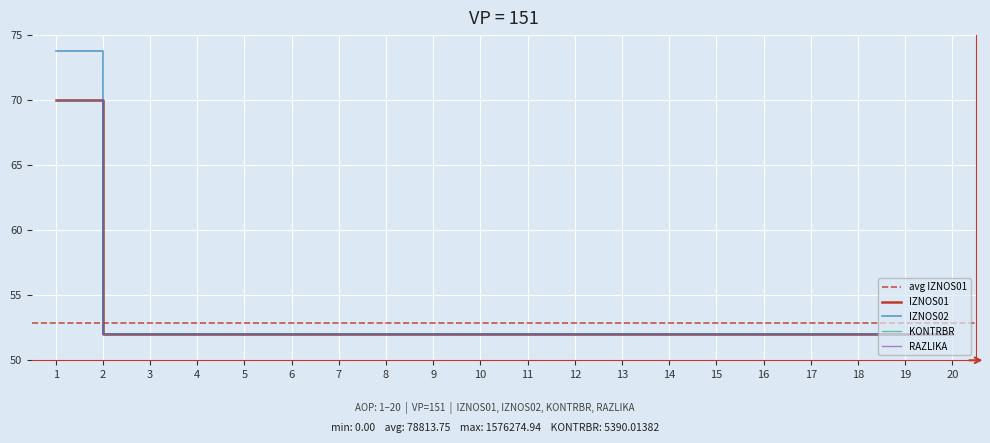

How many data points in IZNOS01 are above 52?

1